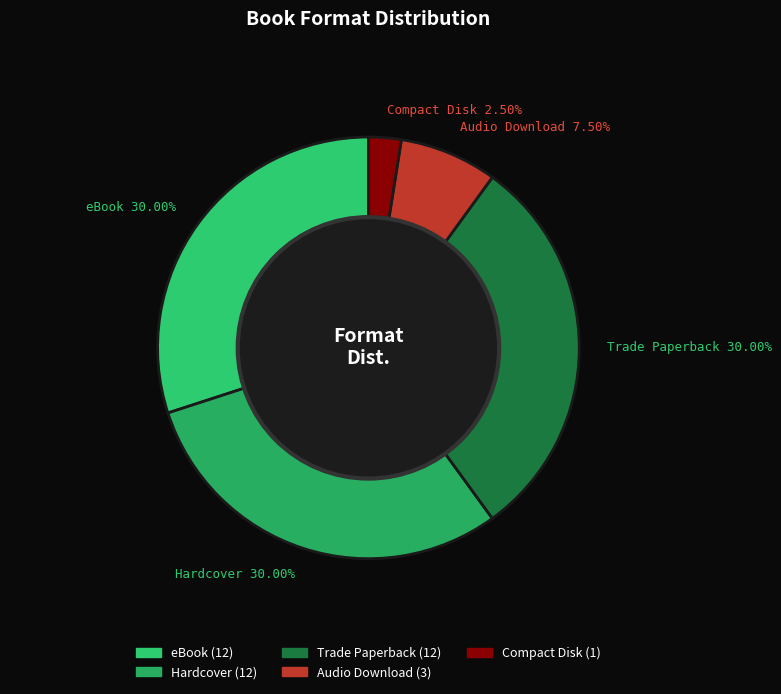

Between Compact Disk and Audio Download, which is larger?

Audio Download